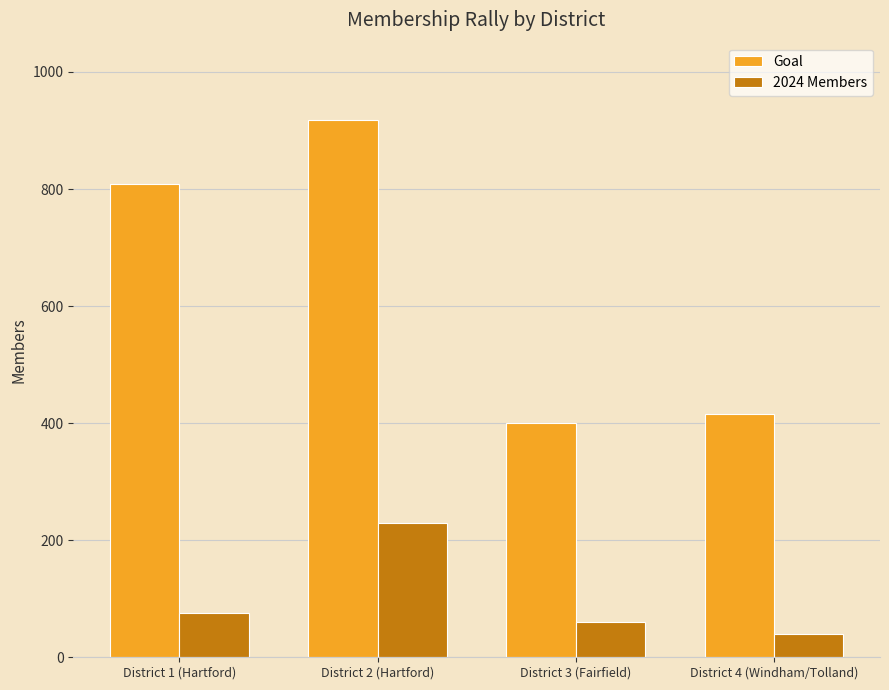

What is the spread (max minus min) of values at District 1 (Hartford)?

733